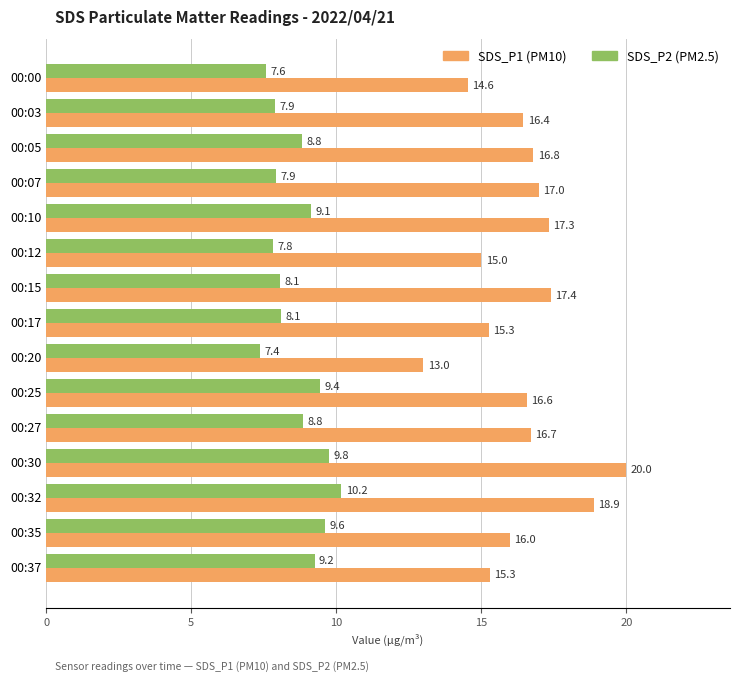

Is it true that SDS_P1 (PM10) equals 29.9 at 00:32?

False